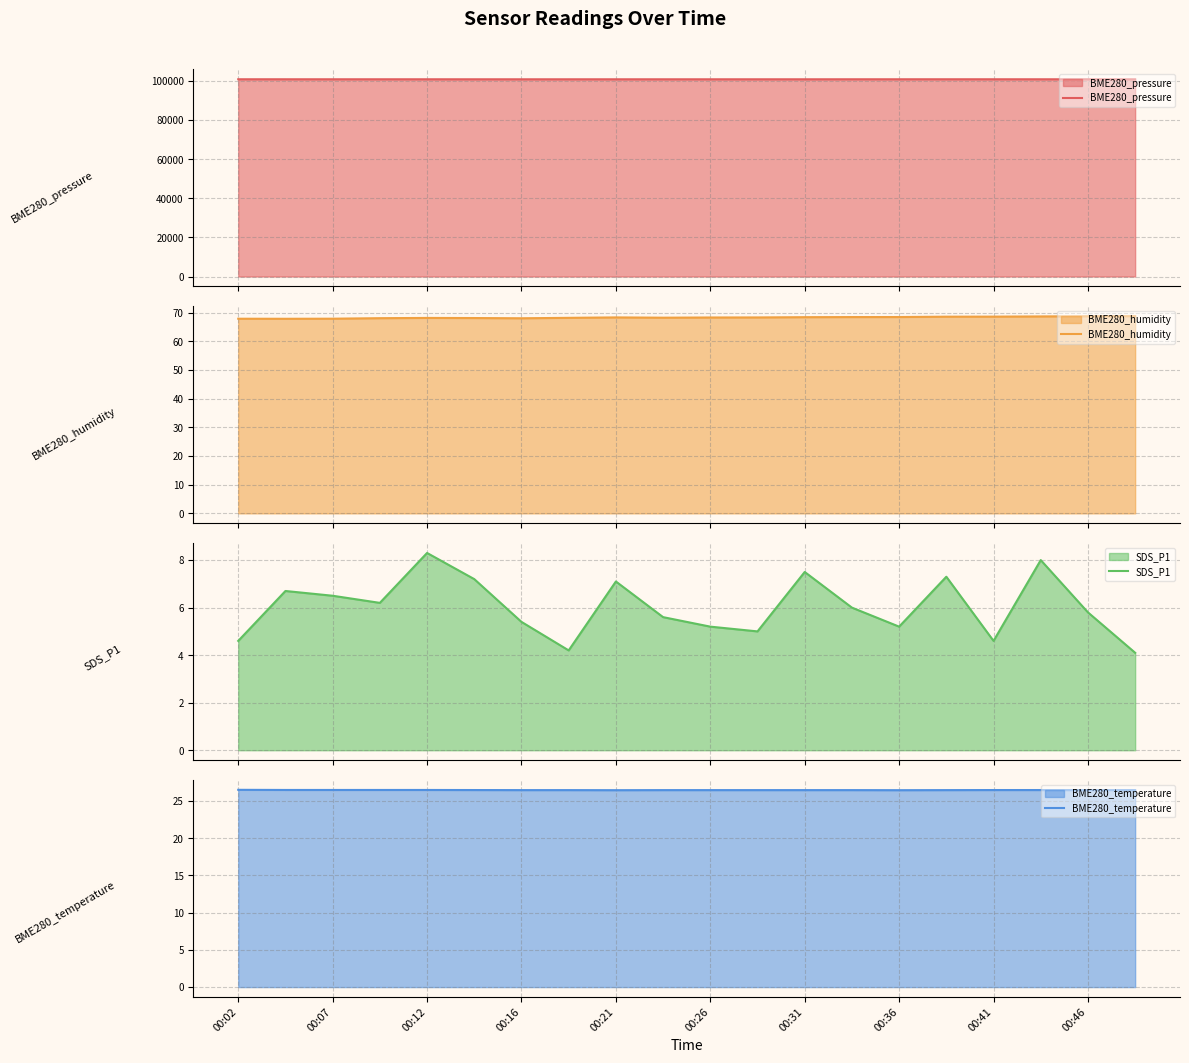

Which series has the widest spread of values?

BME280_pressure